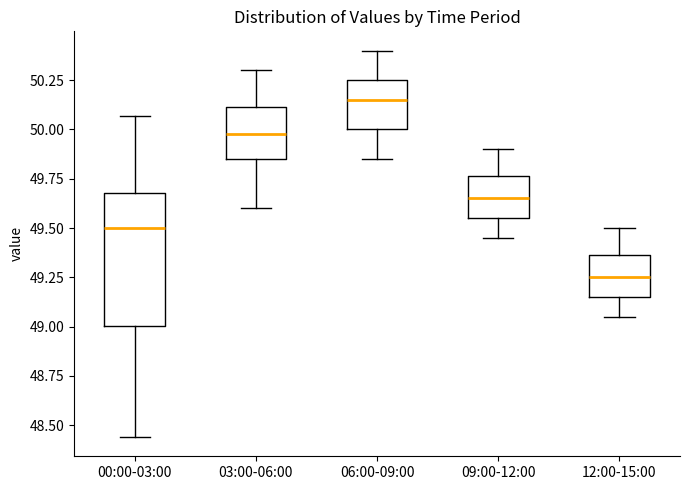

Where does the median line of the box for 03:00-06:00 sit on the y-axis? The values are not printed on the chart, so give them approximately, as read against the axis.

50.00